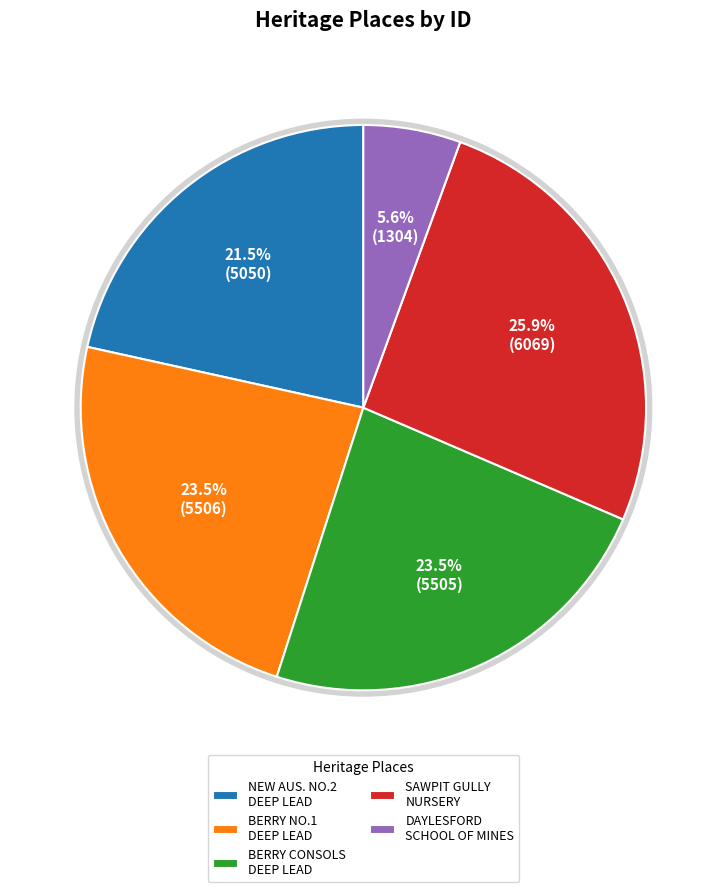

Count the number of slices in the pie.

5